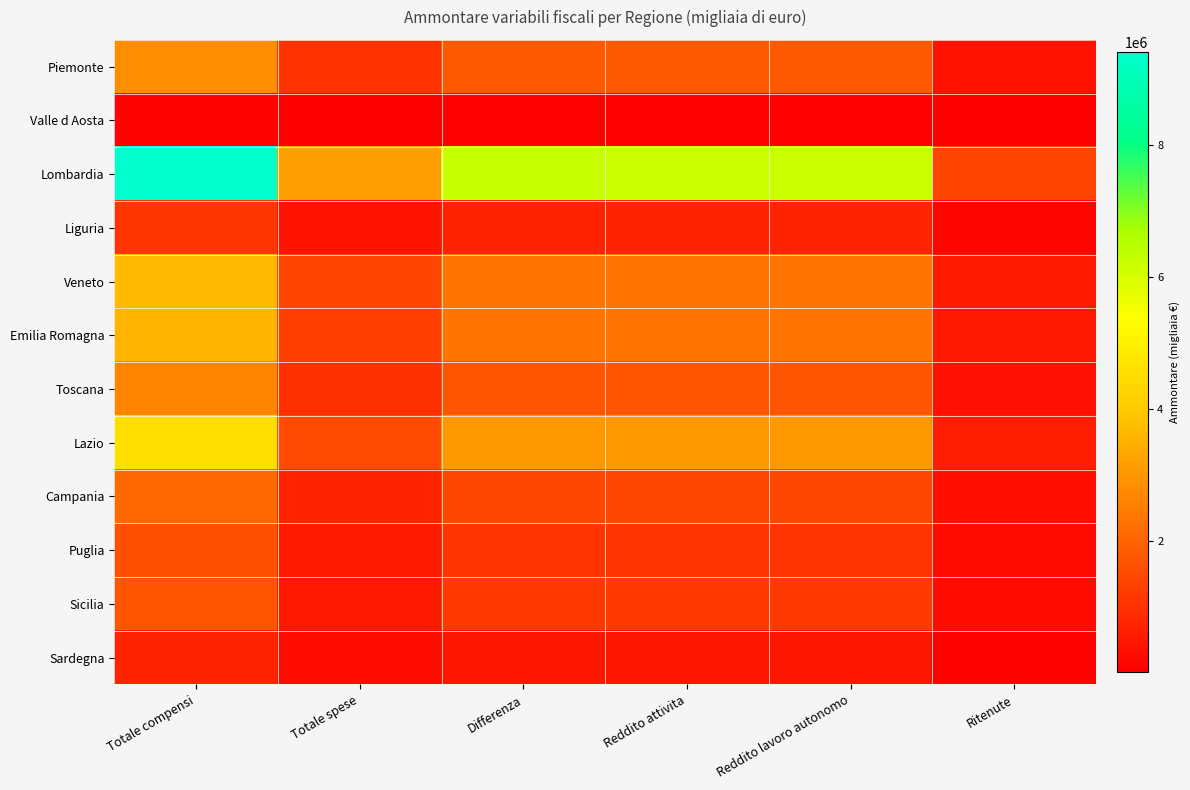

Which label corresponds to the largest value in the chart?

Totale compensi